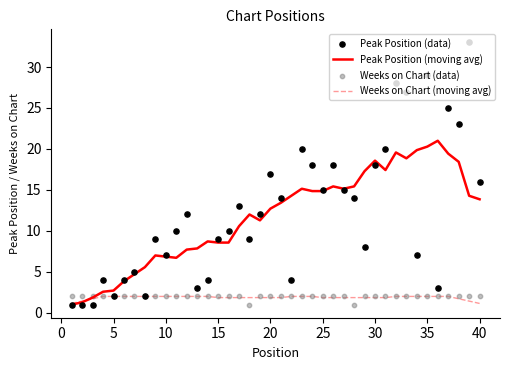

At how many categories does at least one series exceed 16?

15